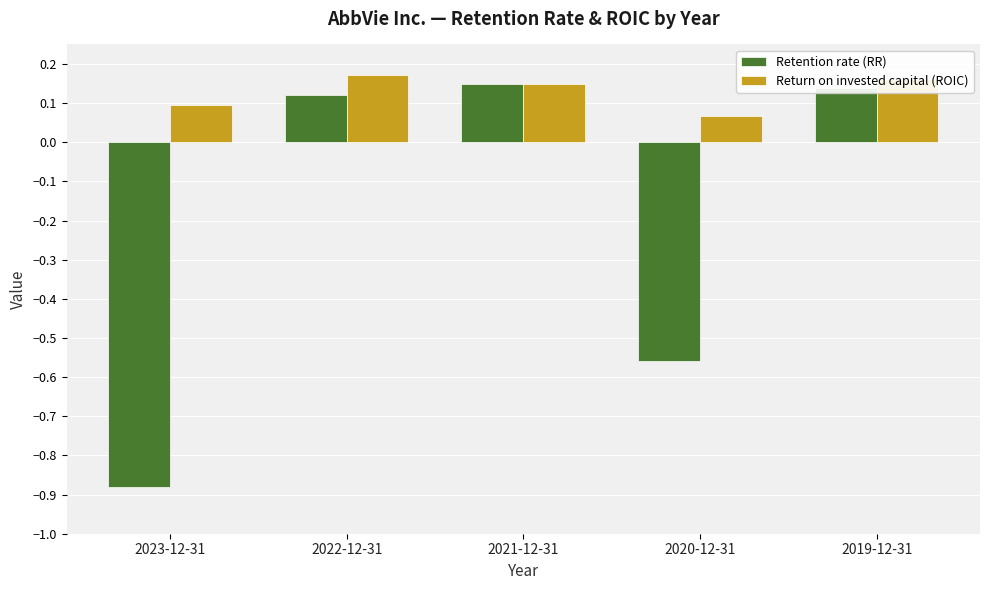

What is the label of the 5th bar from the right?

2023-12-31